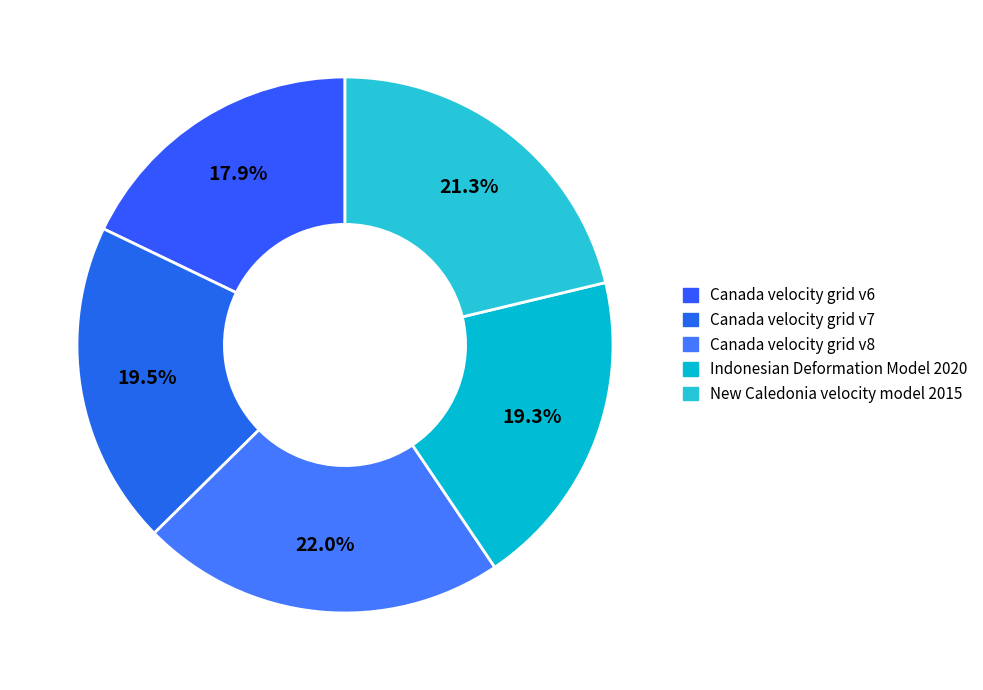

Is there a majority slice in this chart?

No